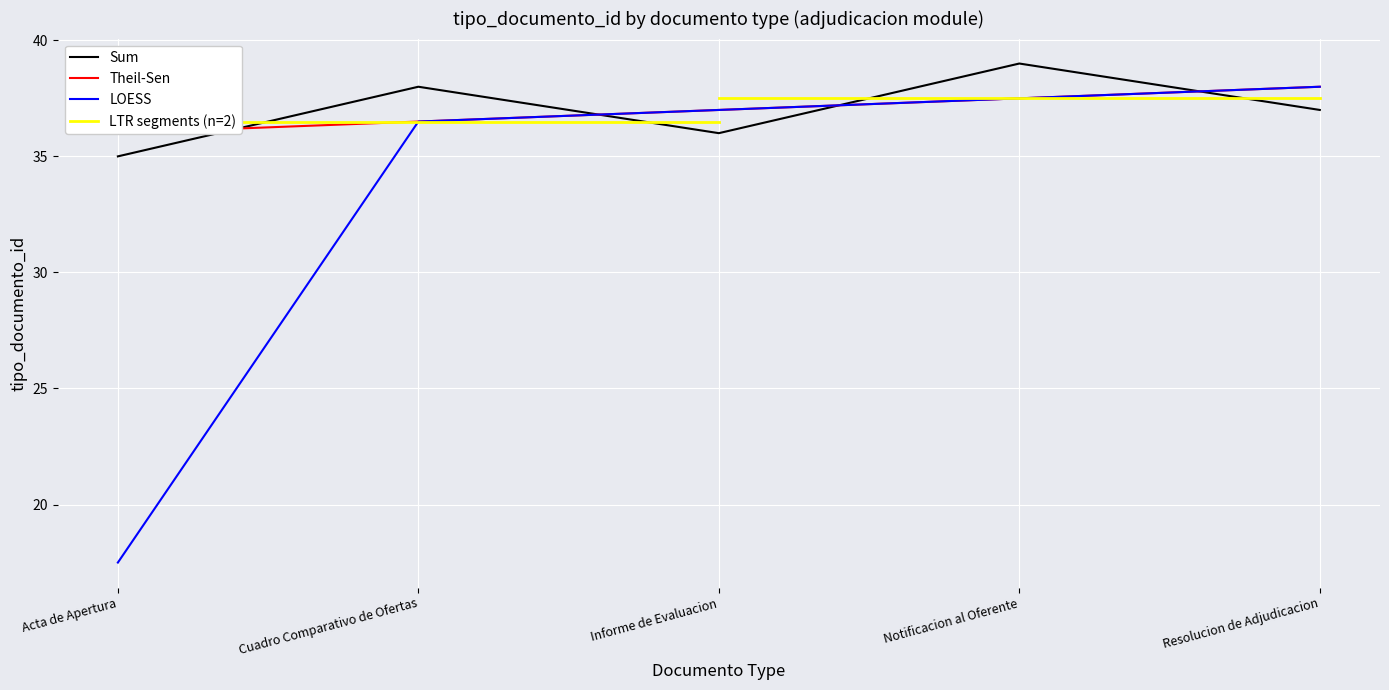

At which label does LOESS reach its minimum?

Acta de Apertura